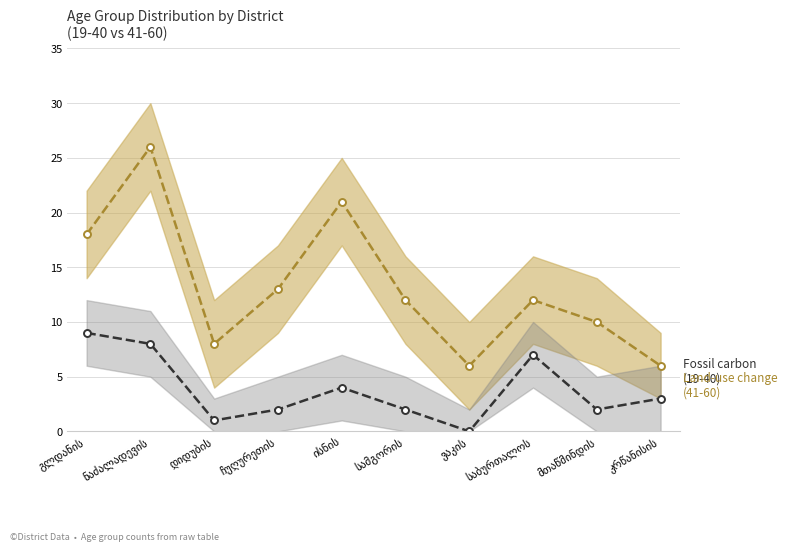

Count the number of categories in the chart.

10